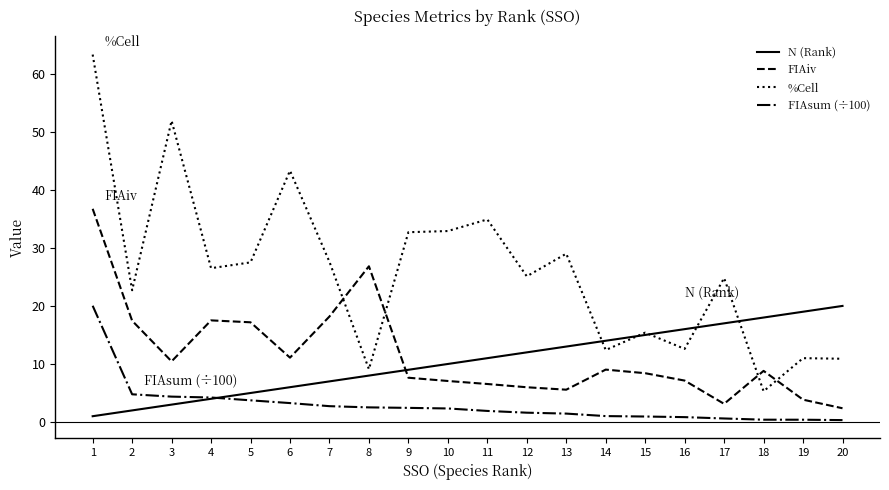

At which label does N (Rank) reach its minimum?

1